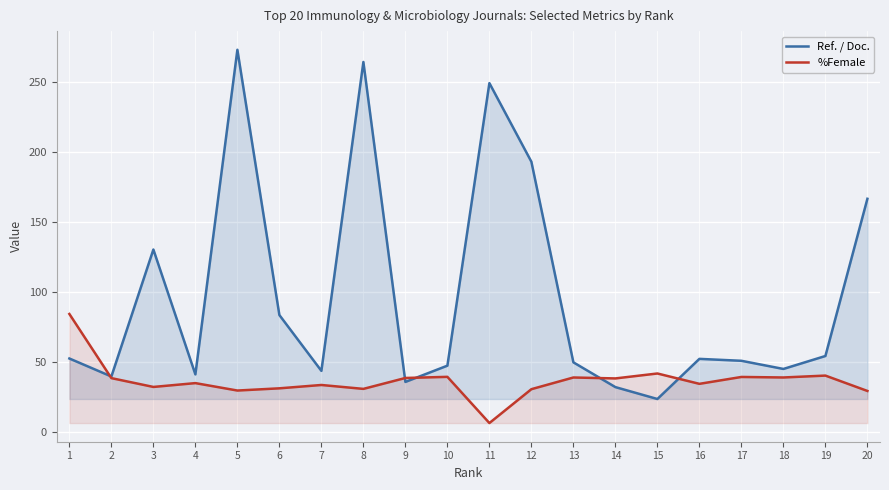

What is the spread (max minus min) of values at 18?

6.1